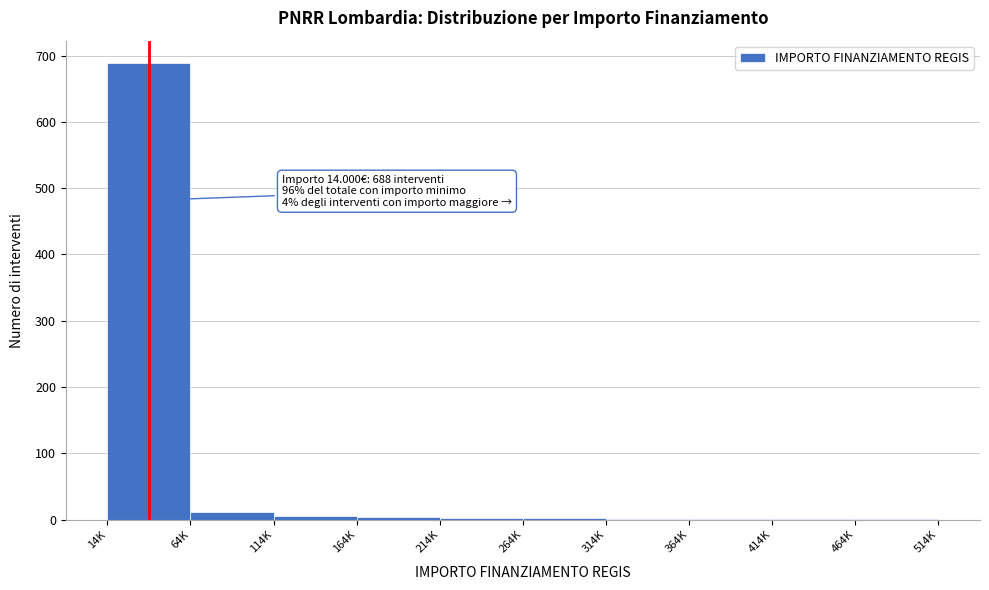

Is it true that the value at 14K is 688?

True